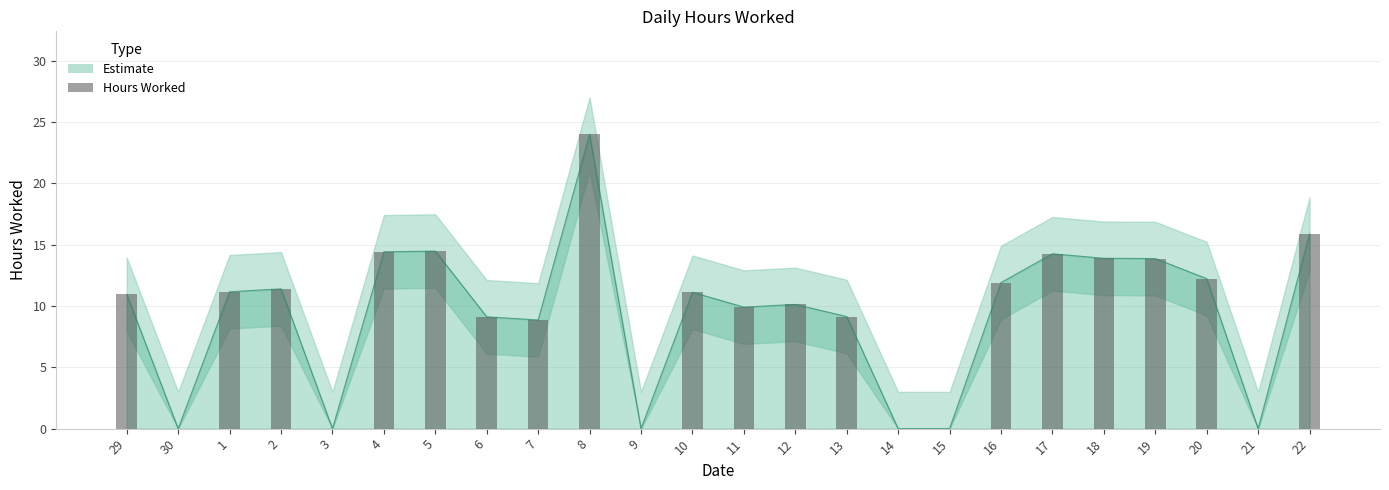

Reading left to right, extract all data points from this chart.

29=10.9	30=0.0	1=11.2	2=11.4	3=0.0	4=14.4	5=14.5	6=9.1	7=8.9	8=24.0	9=0.0	10=11.1	11=9.9	12=10.1	13=9.1	14=0.0	15=0.0	16=11.9	17=14.3	18=13.9	19=13.9	20=12.2	21=0.0	22=15.9